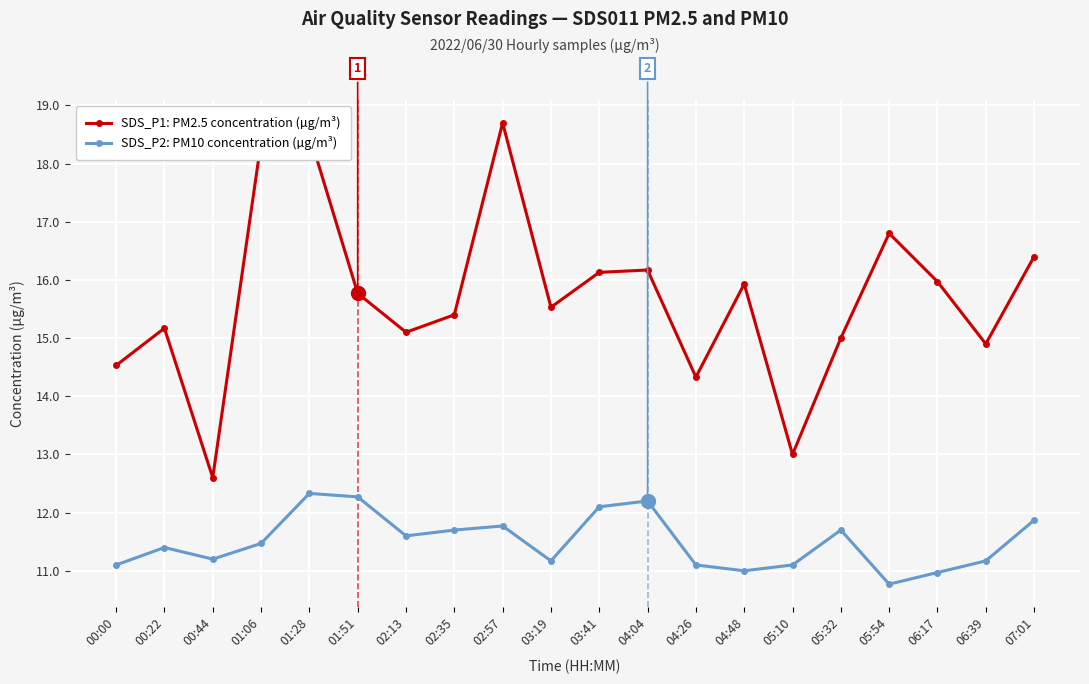

Is the value of SDS_P1: PM2.5 concentration (µg/m³) at 00:00 greater than the value of SDS_P2: PM10 concentration (µg/m³) at 00:00?

Yes